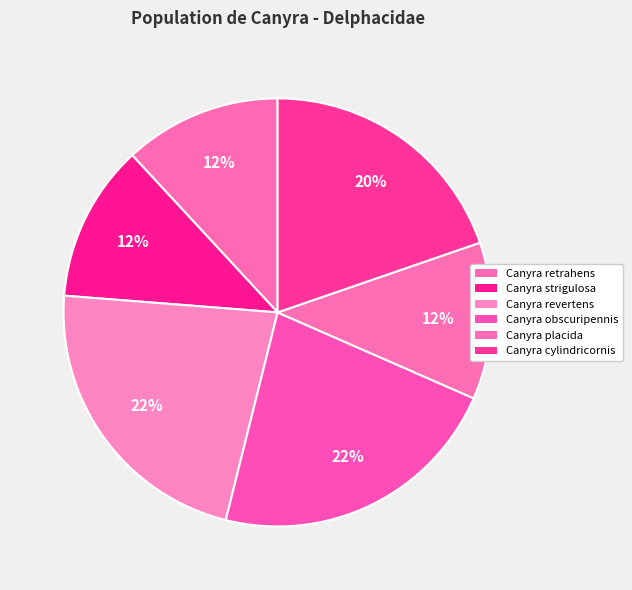

To the nearest percent, what is the difference between the largest and smallest slice percentages?

10%